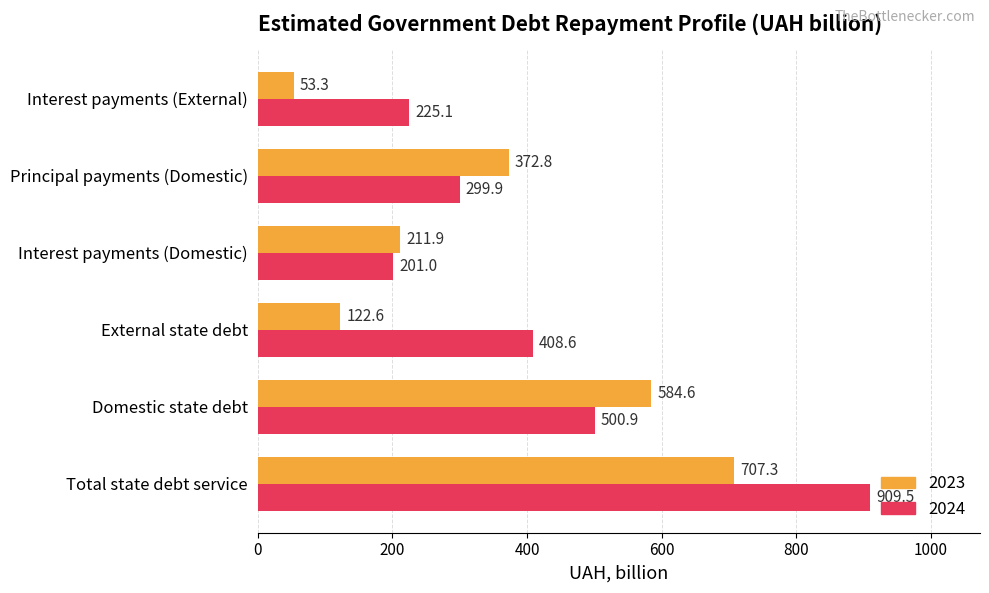

At which category is the sum across all series the highest?

Total state debt service